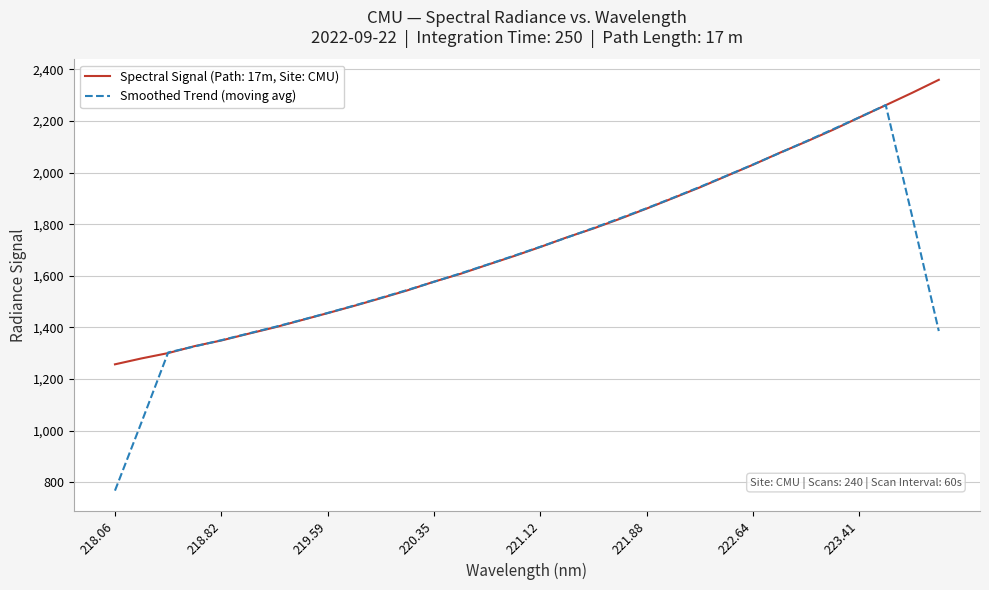

Which series has the widest spread of values?

Smoothed Trend (moving avg)